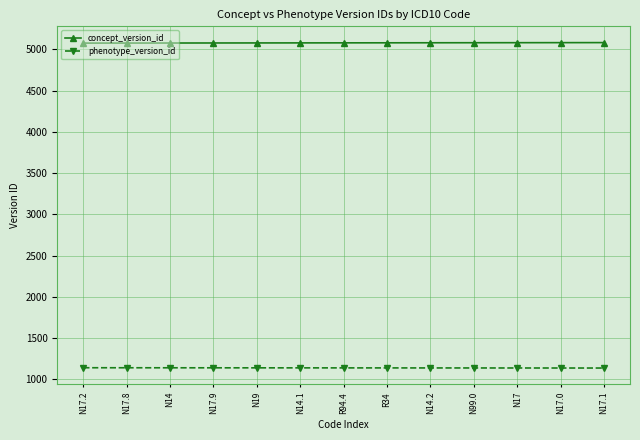

What is the greatest value displayed?

5082.0